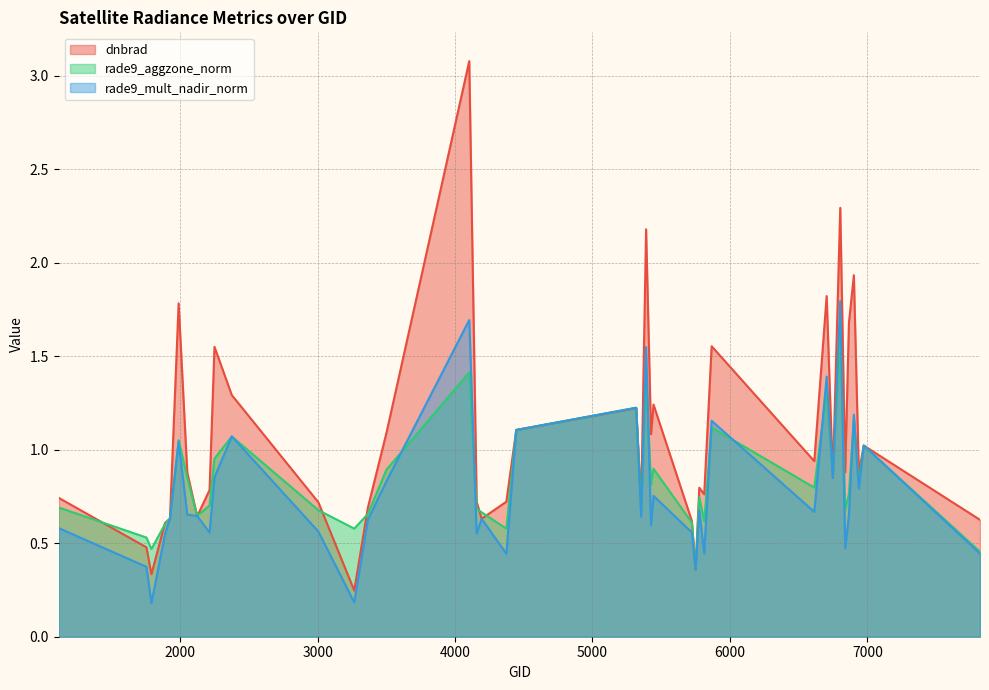

In rade9_aggzone_norm, how many points are higher than both neighbors (excluding endpoints)?

12